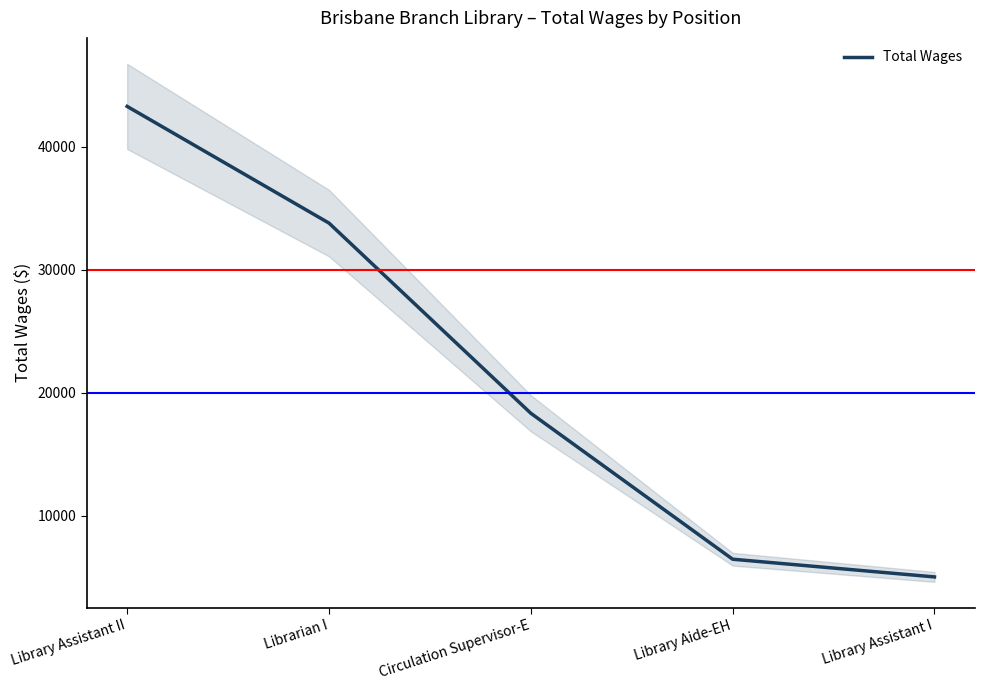

What is the maximum value shown in the chart?

43274